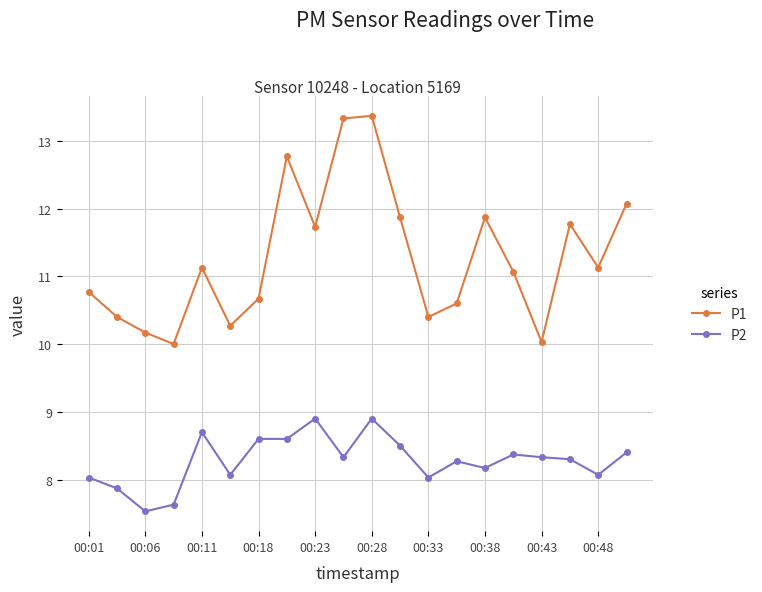

What is the value of the P2 point at the 3rd from the left?

7.5